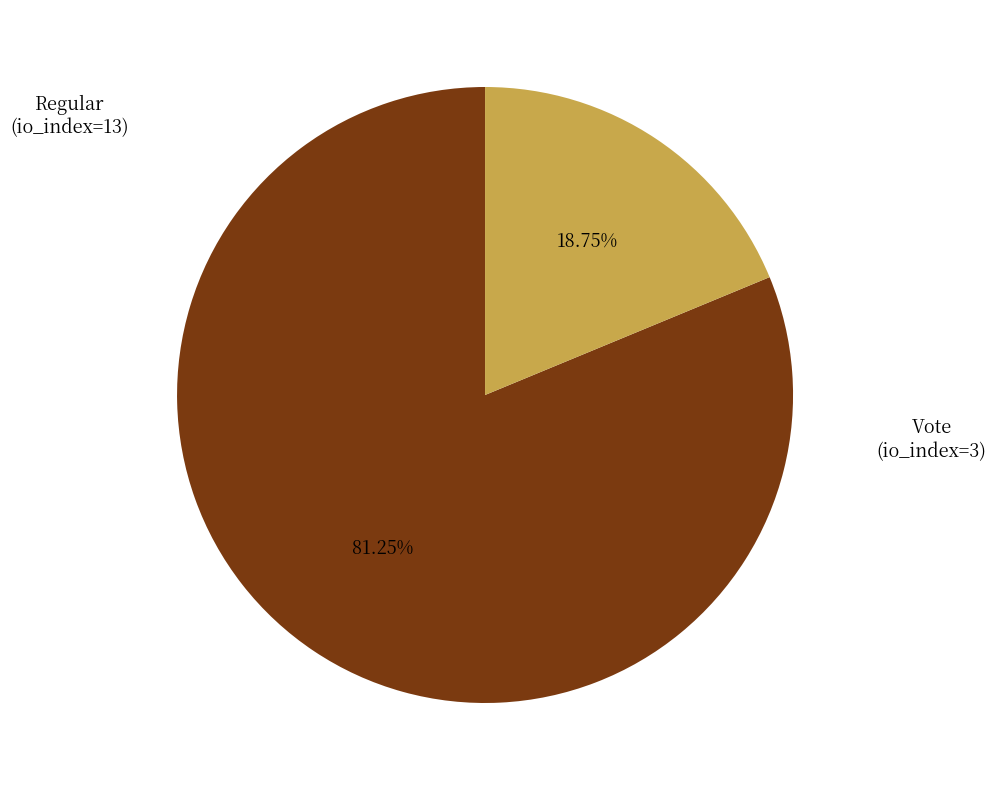

What is the largest slice in the pie chart?

Regular (io_index=13)